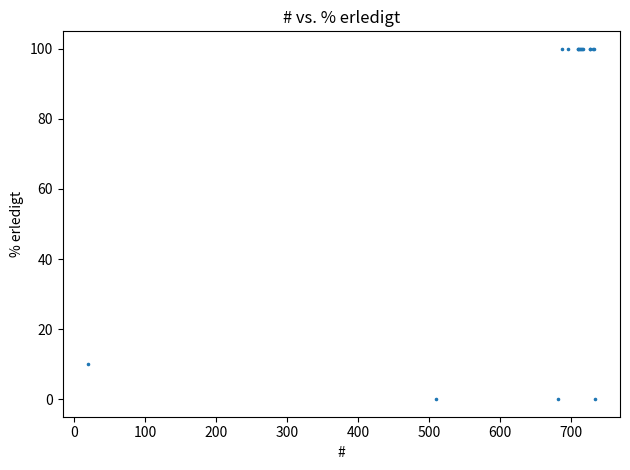

What Y value in the scatter plot is closest to 50?

10